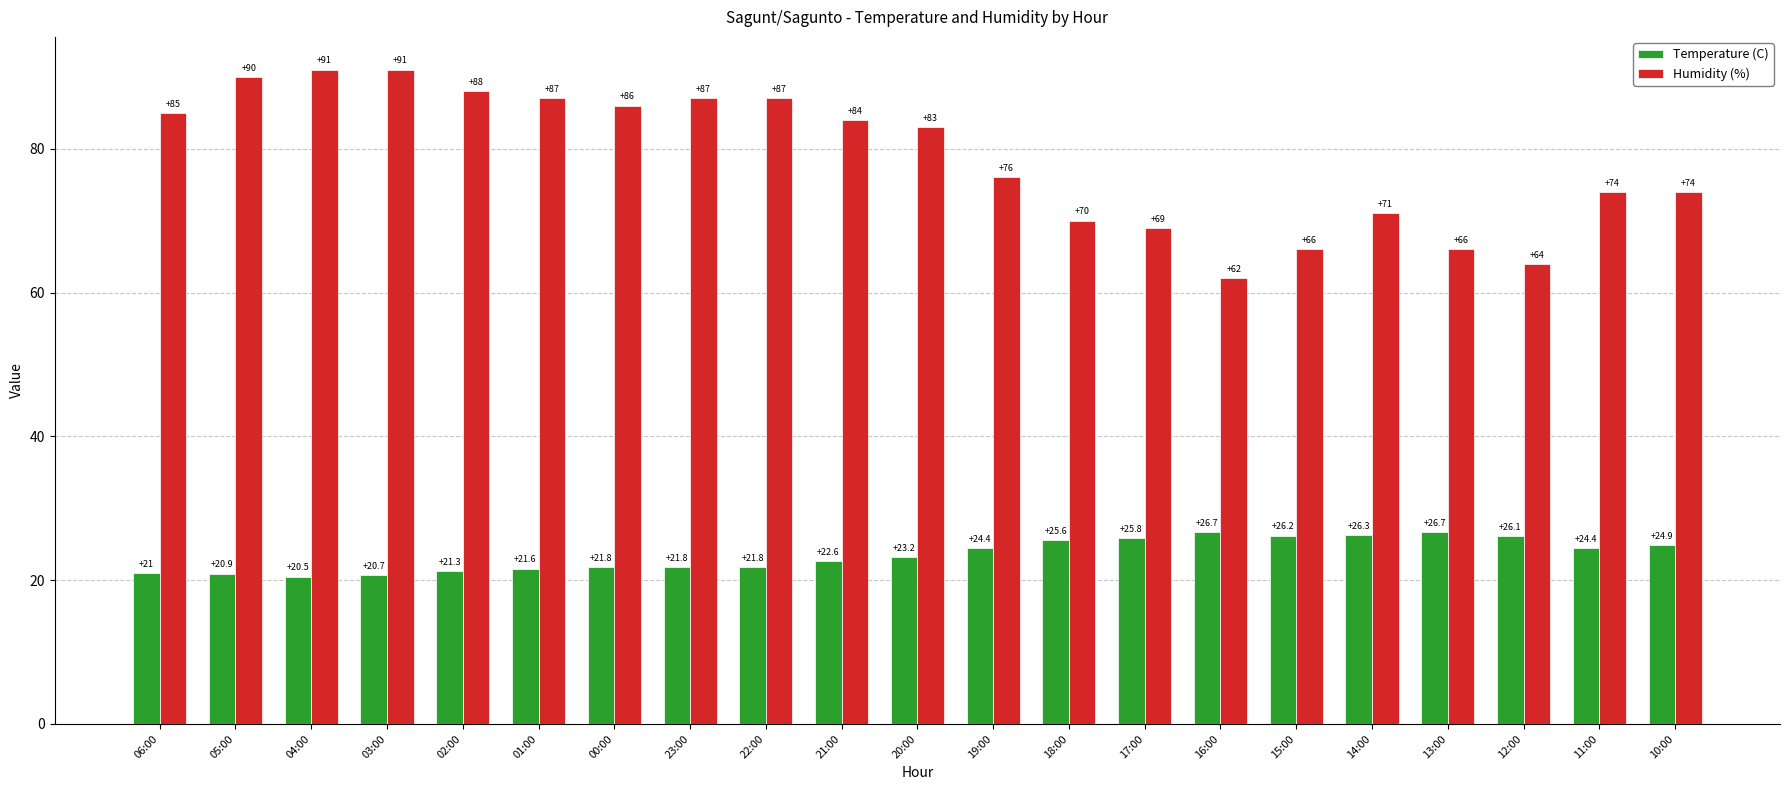

Reading left to right, extract all data points from this chart.

Temperature (C): 06:00=21.0	05:00=20.9	04:00=20.5	03:00=20.7	02:00=21.3	01:00=21.6	00:00=21.8	23:00=21.8	22:00=21.8	21:00=22.6	20:00=23.2	19:00=24.4	18:00=25.6	17:00=25.8	16:00=26.7	15:00=26.2	14:00=26.3	13:00=26.7	12:00=26.1	11:00=24.4	10:00=24.9
Humidity (%): 06:00=85.0	05:00=90.0	04:00=91.0	03:00=91.0	02:00=88.0	01:00=87.0	00:00=86.0	23:00=87.0	22:00=87.0	21:00=84.0	20:00=83.0	19:00=76.0	18:00=70.0	17:00=69.0	16:00=62.0	15:00=66.0	14:00=71.0	13:00=66.0	12:00=64.0	11:00=74.0	10:00=74.0